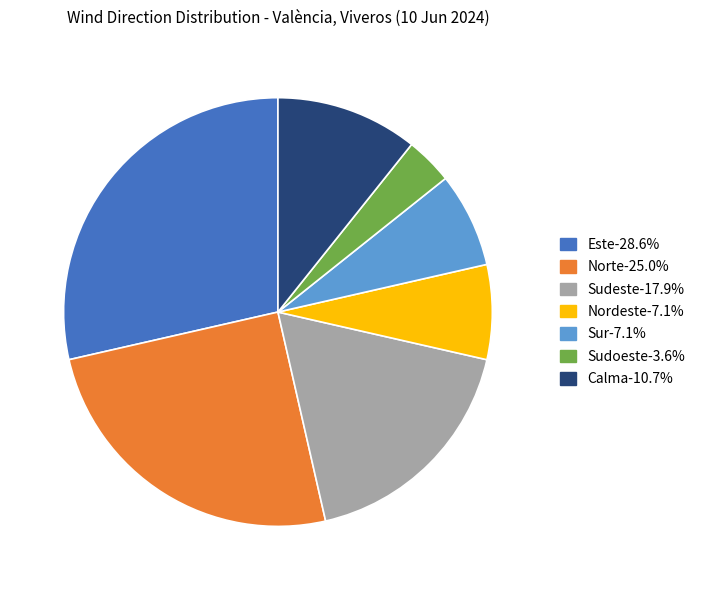

Is the sum of Sur and Este greater than half?

No